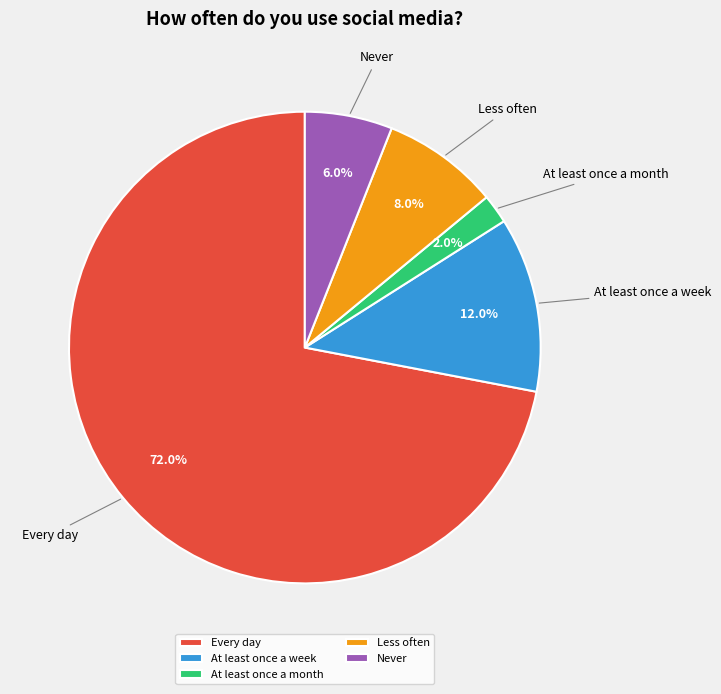

Which category has the smallest portion of the pie?

At least once a month